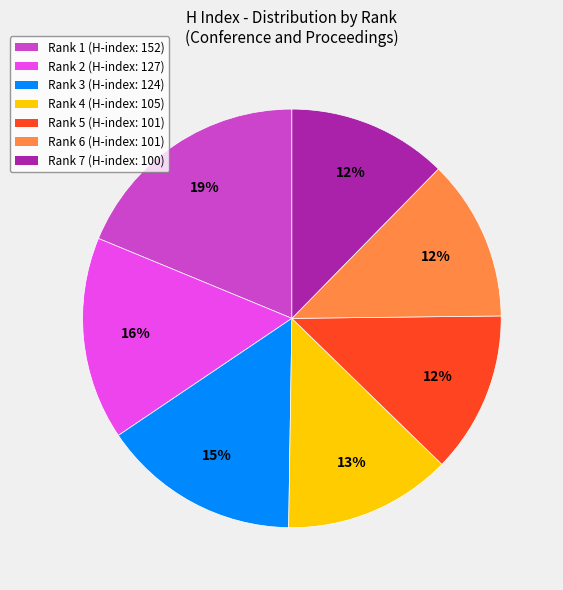

Count the number of slices in the pie.

7